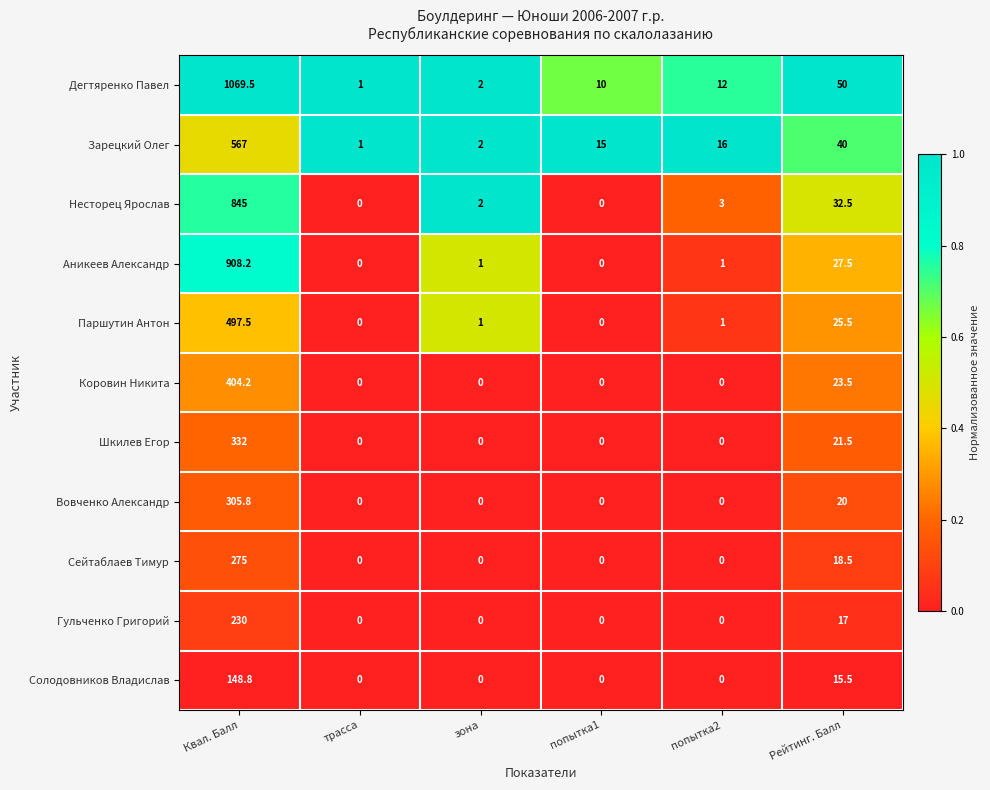

What is the difference between the maximum and minimum values in the Вовченко Александр series?

305.8